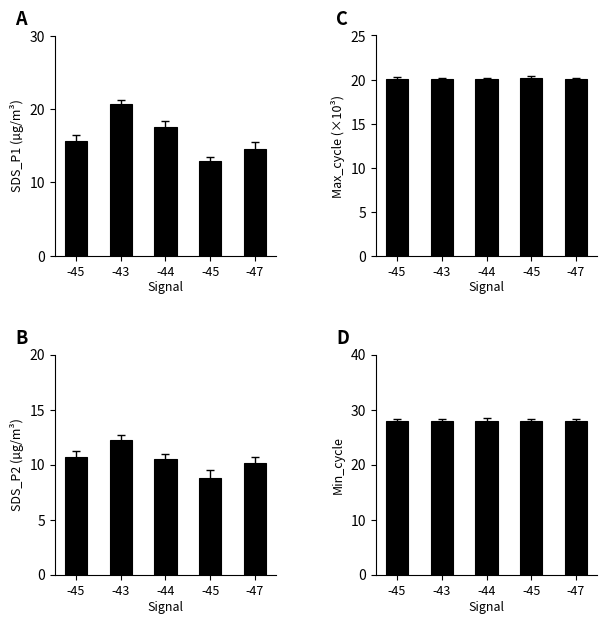

Rank the series by their average value, from highest to lowest.

Min_cycle, Max_cycle, SDS_P1, SDS_P2